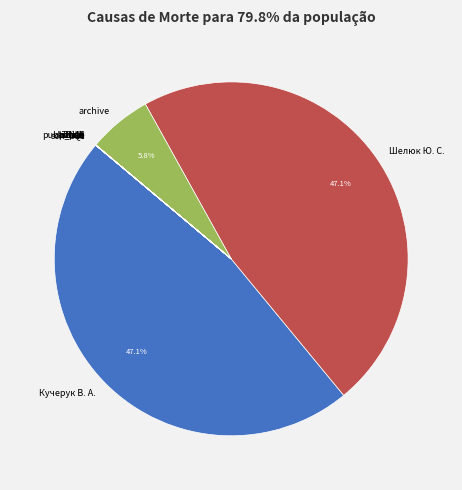

Is there any slice that represents more than half of the pie?

No